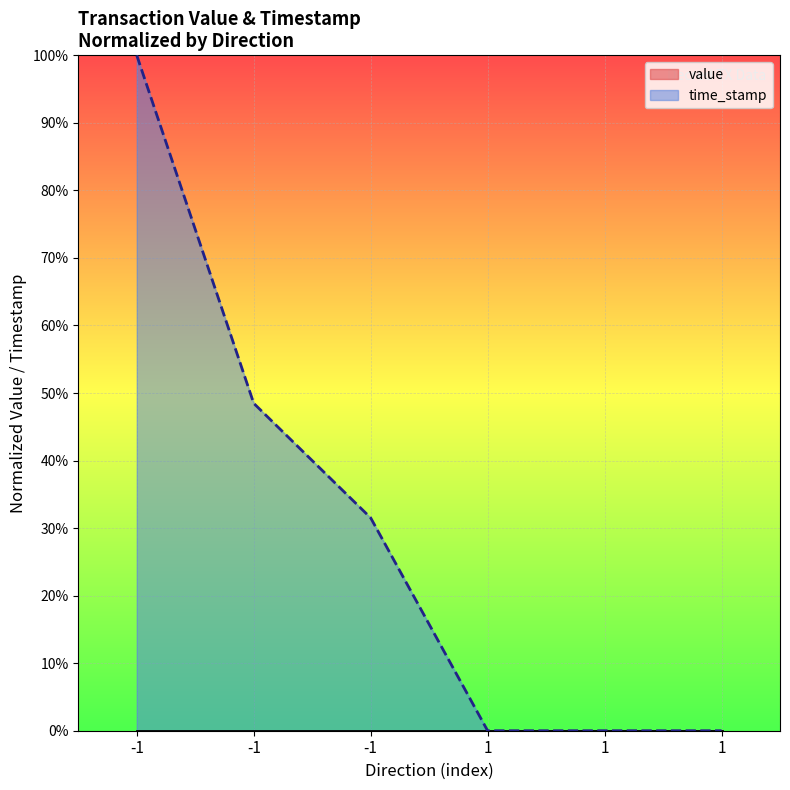

Which category has the highest value across all series?

-1